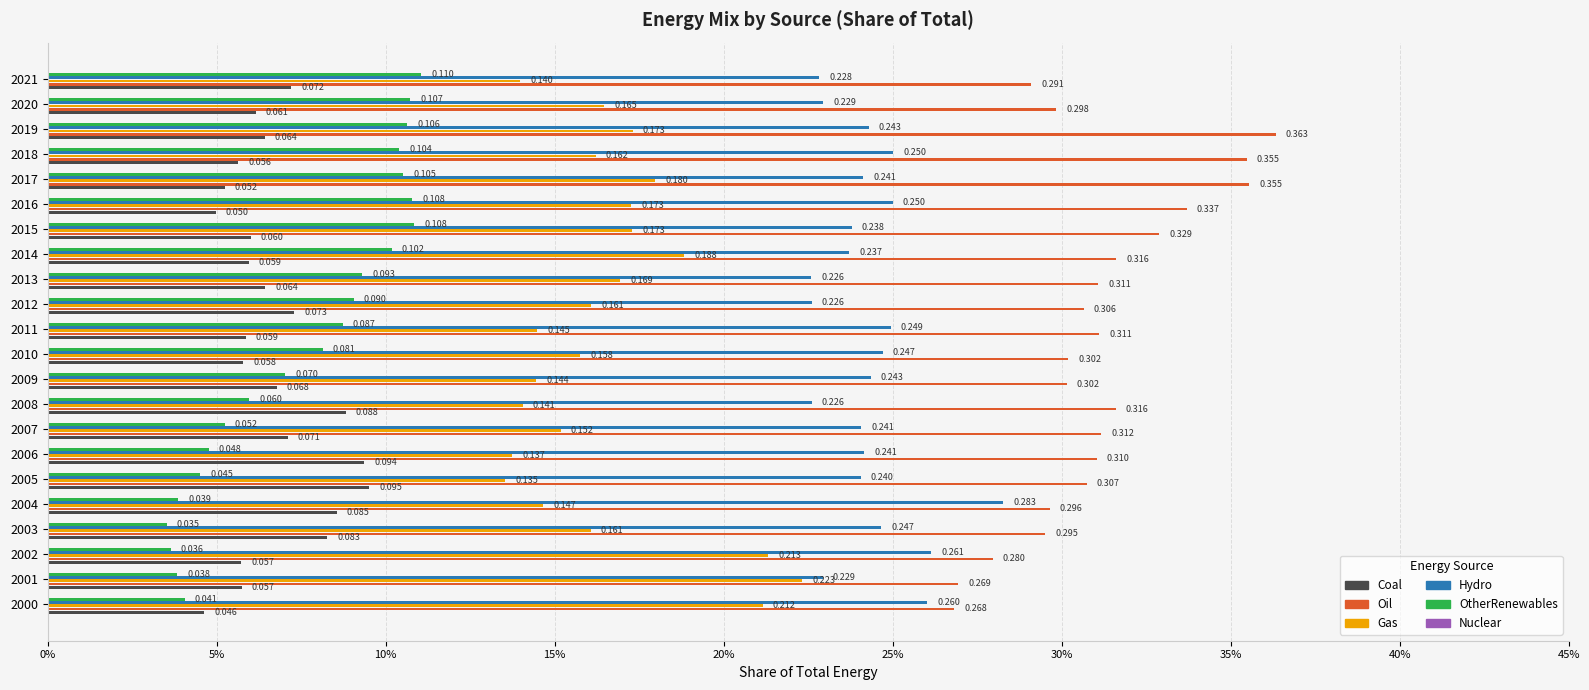

Which series has the largest range (max minus min)?

Oil